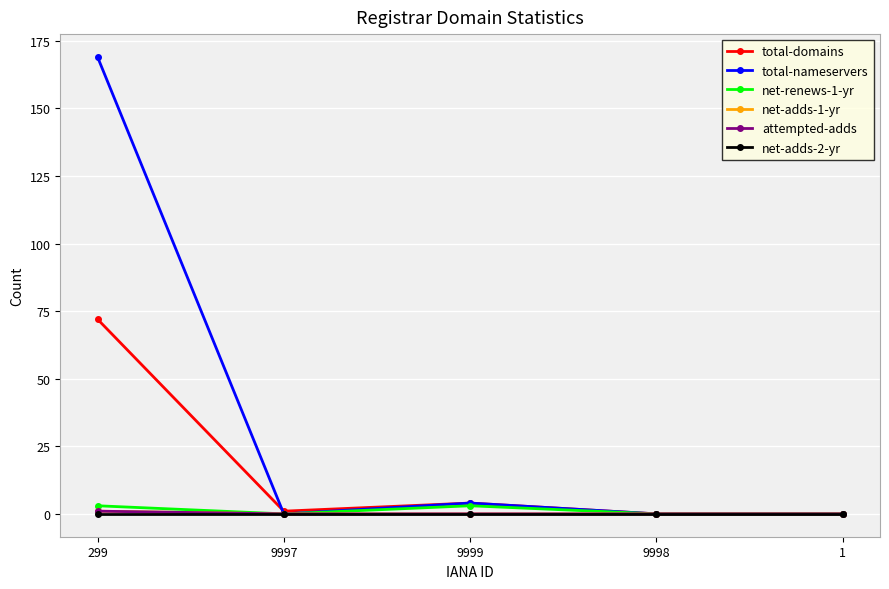

At how many categories does at least one series exceed 96?

1